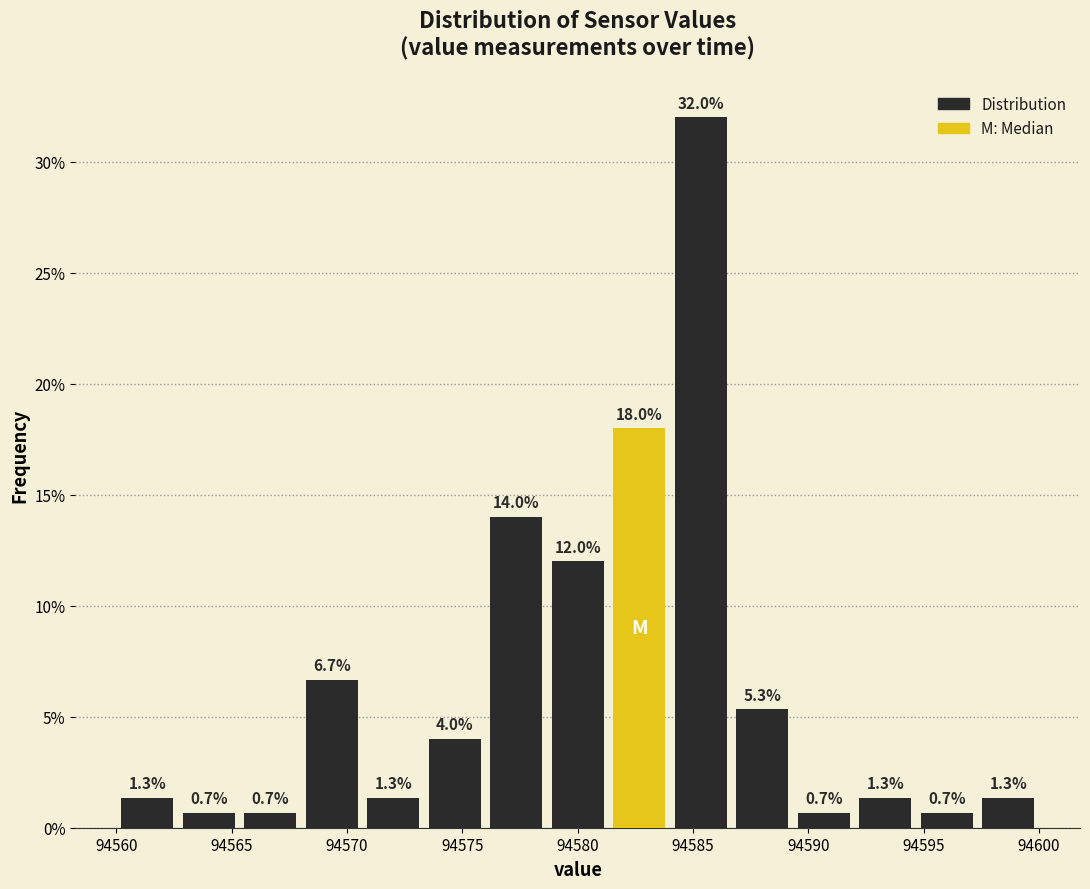

Reading left to right, list every bar in this chart as the range it spans on the x-axis followed by its height. The bar edges are not printed on the chart, so give them approximately, as read against the axis.

94560.0 to 94562.5: 1.3
94562.5 to 94565.5: 0.7
94565.5 to 94568.0: 0.7
94568.0 to 94570.5: 6.7
94570.5 to 94573.5: 1.3
94573.5 to 94576.0: 4.0
94576.0 to 94578.5: 14.0
94578.5 to 94581.5: 12.0
94581.5 to 94584.0: 18.0
94584.0 to 94586.5: 32.0
94586.5 to 94589.5: 5.3
94589.5 to 94592.0: 0.7
94592.0 to 94594.5: 1.3
94594.5 to 94597.5: 0.7
94597.5 to 94600.0: 1.3